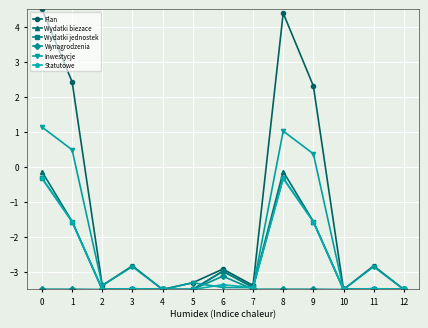

What is the difference between the Plan values at 4 and 3?

0.7